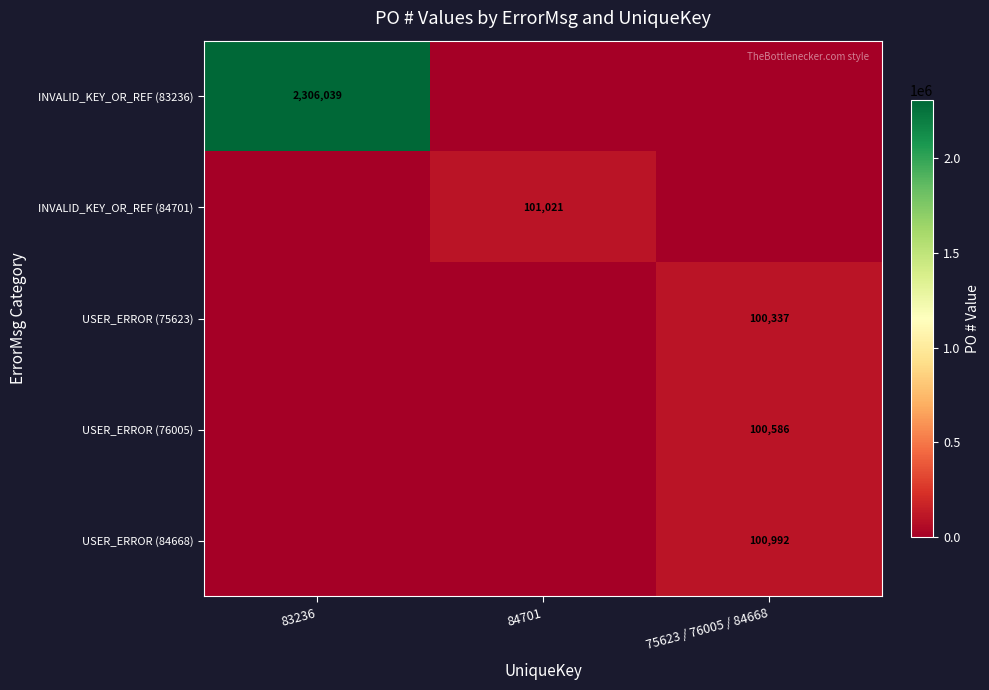

Is it true that INVALID_KEY_OR_REF (84701) equals 178592 at 84701?

False